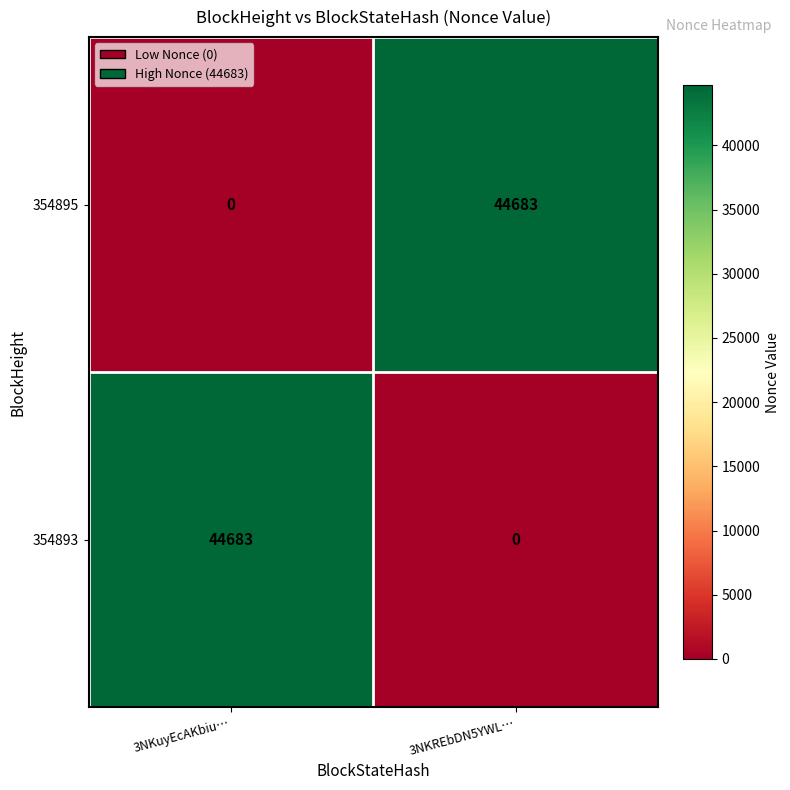

Which category has the highest value in the 354895 series?

3NKREbDN5YWL…